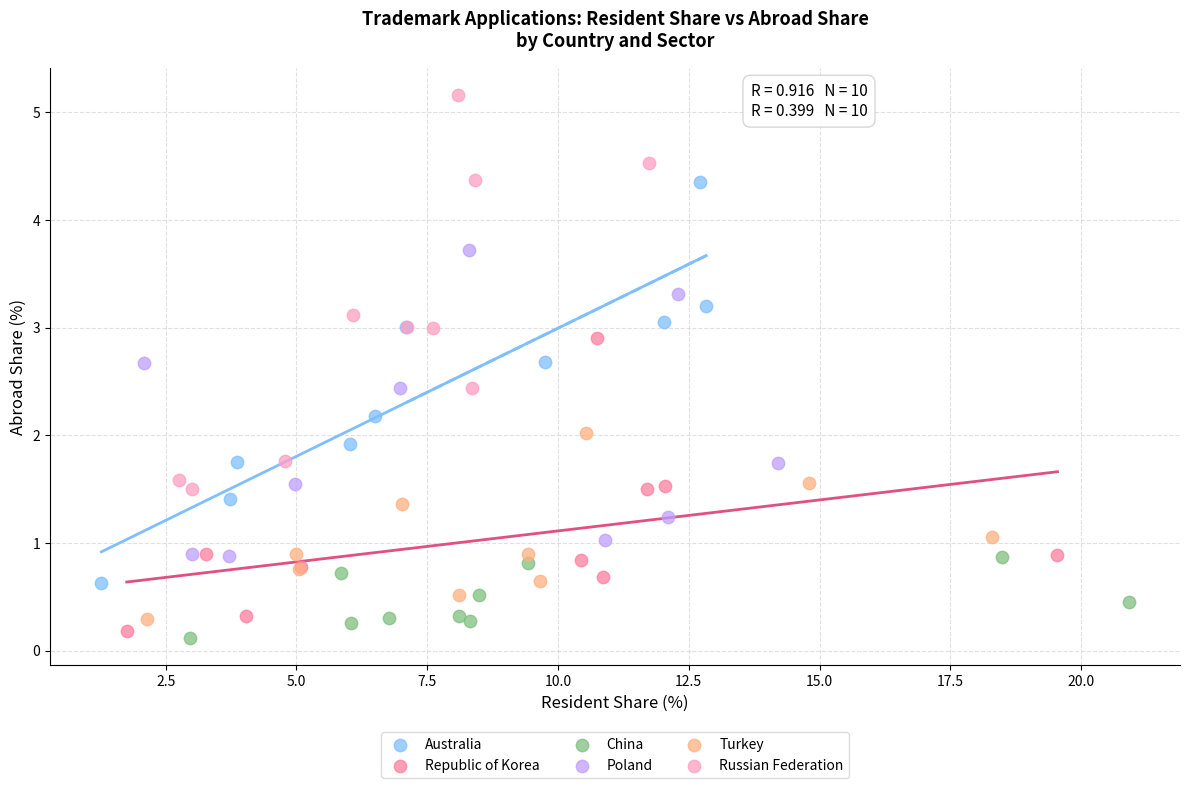

Which series contains the highest Y value?

Russian Federation